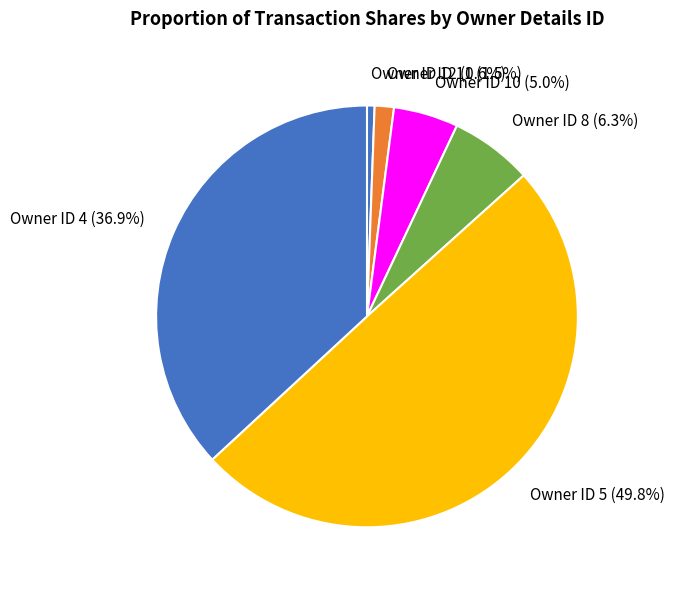

Is Owner ID 8 the majority of the pie?

No